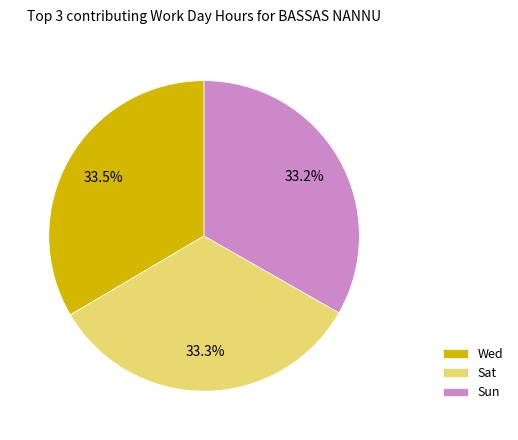

Approximately how many times larger is the value at Wed compared to Sat?

1.0